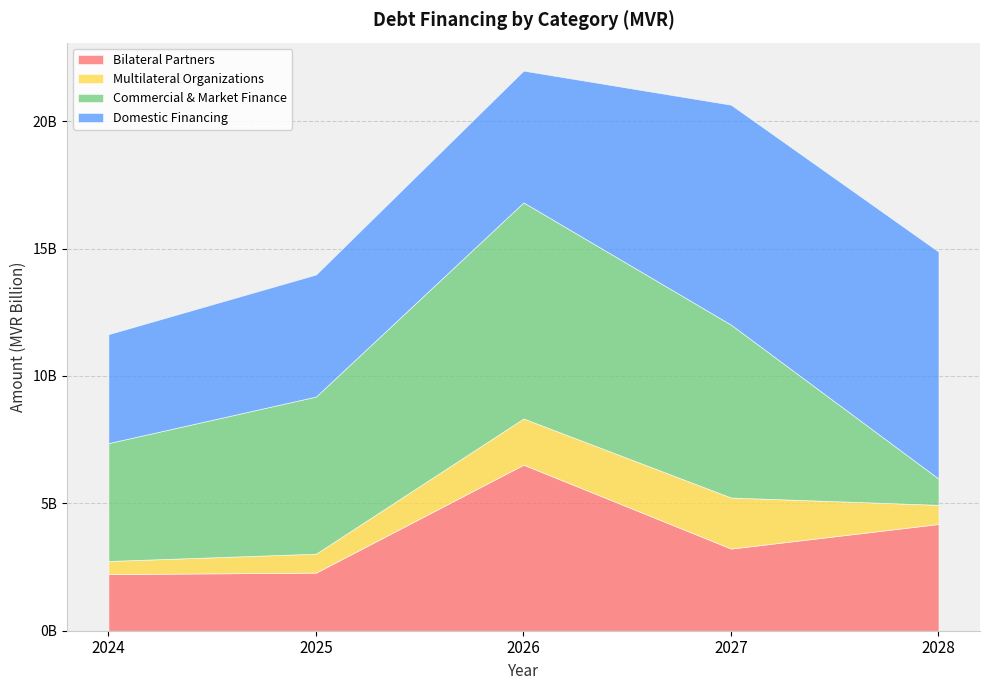

Reading left to right, list all the values displayed in this chart.

Bilateral Partners: 2222320584	2278996190	6515826543	3223685154	4188301919
Multilateral Organizations: 515414741	744549118	1815363598	2004714968	753454861
Commercial & Market Finance: 4626000000	6168000000	8481000000	6785200000	1028126797
Domestic Financing: 4275182072	4789514354	5172261660	8632690281	8910971664